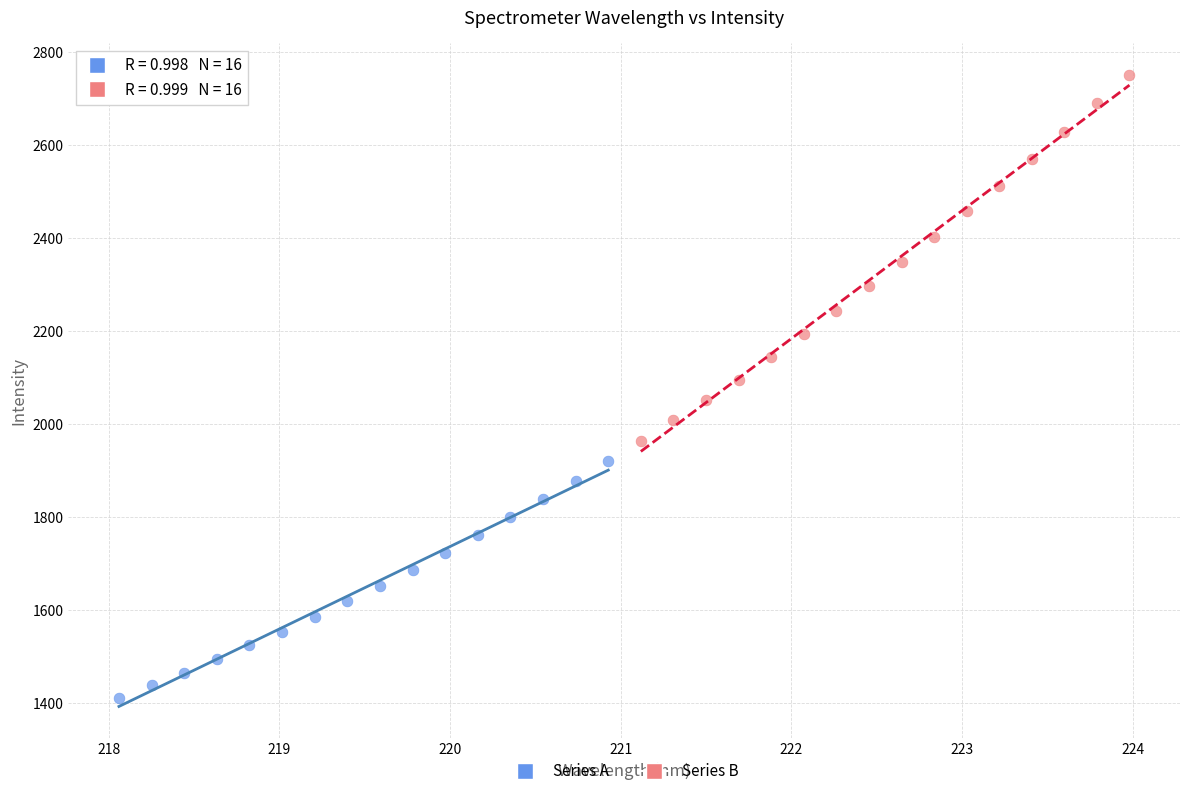

Which series has the widest spread of Y values?

Series B